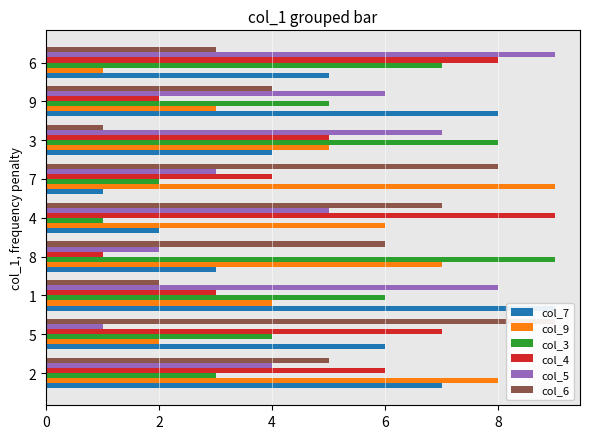

What is the difference between the second highest and minimum values in the col_3 series?

7